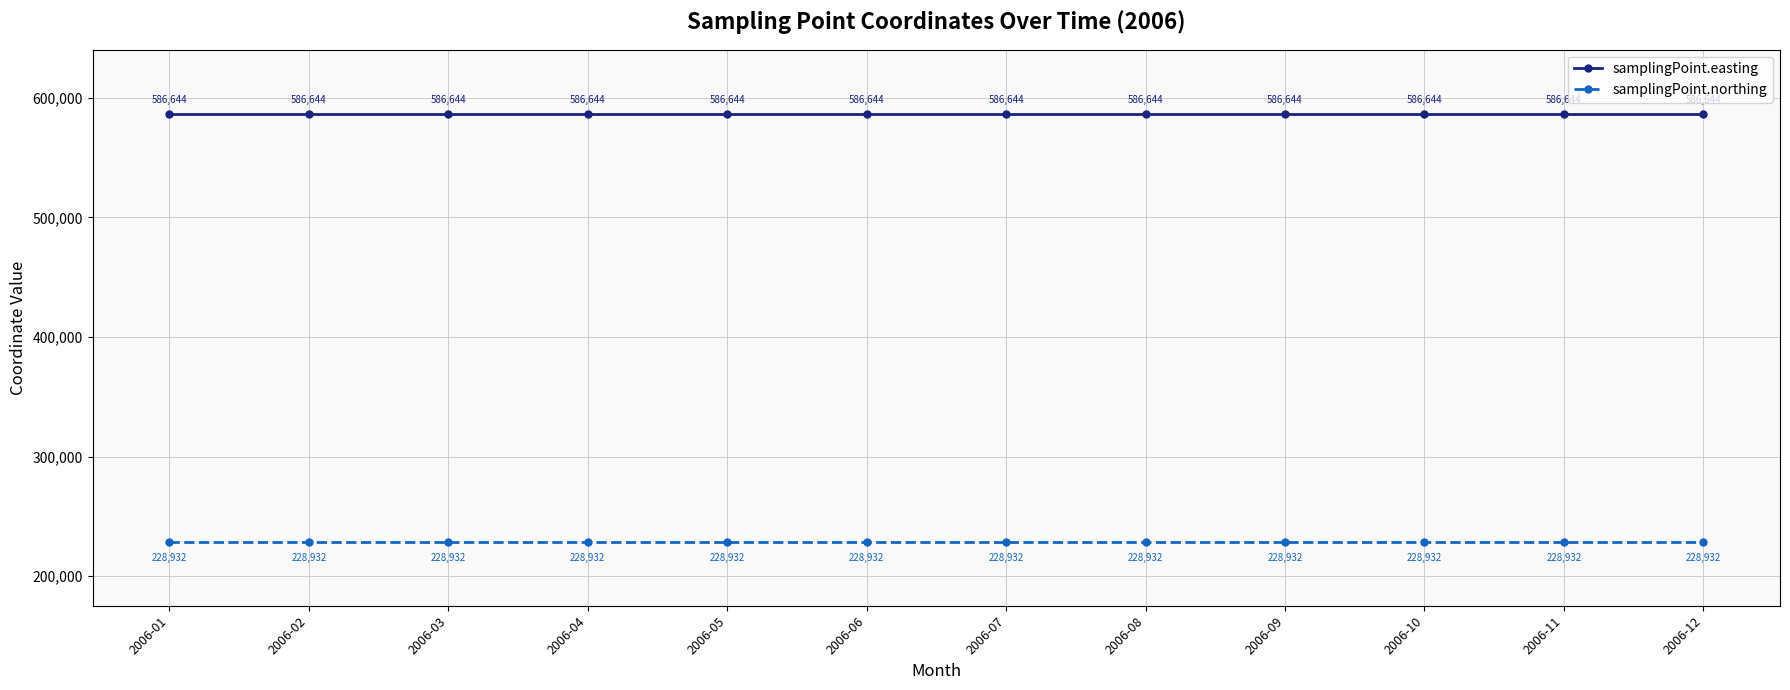

Reading left to right, extract all data points from this chart.

samplingPoint.easting: 2006-01=586644	2006-02=586644	2006-03=586644	2006-04=586644	2006-05=586644	2006-06=586644	2006-07=586644	2006-08=586644	2006-09=586644	2006-10=586644	2006-11=586644	2006-12=586644
samplingPoint.northing: 2006-01=228932	2006-02=228932	2006-03=228932	2006-04=228932	2006-05=228932	2006-06=228932	2006-07=228932	2006-08=228932	2006-09=228932	2006-10=228932	2006-11=228932	2006-12=228932